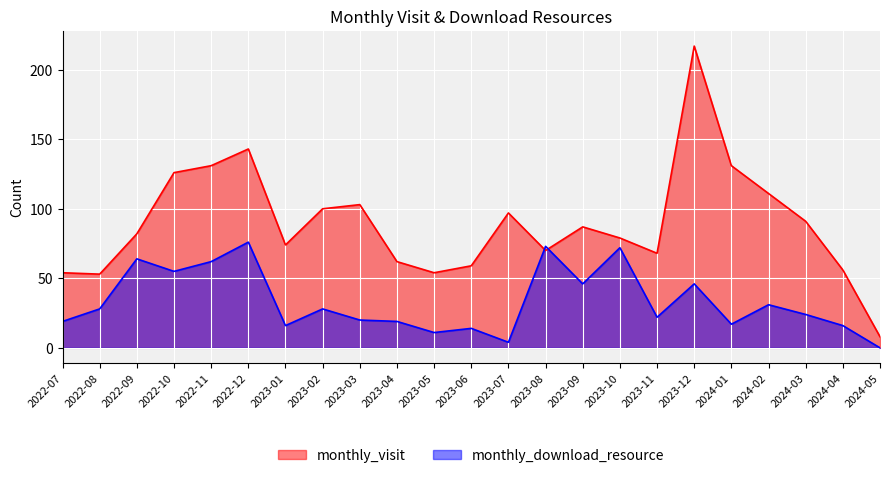

Reading left to right, what are all the values shown in this chart?

monthly_visit: 54	53	82	126	131	143	74	100	103	62	54	59	97	70	87	79	68	217	131	111	91	56	8
monthly_download_resource: 19	28	64	55	62	76	16	28	20	19	11	14	4	73	46	72	22	46	17	31	24	16	0